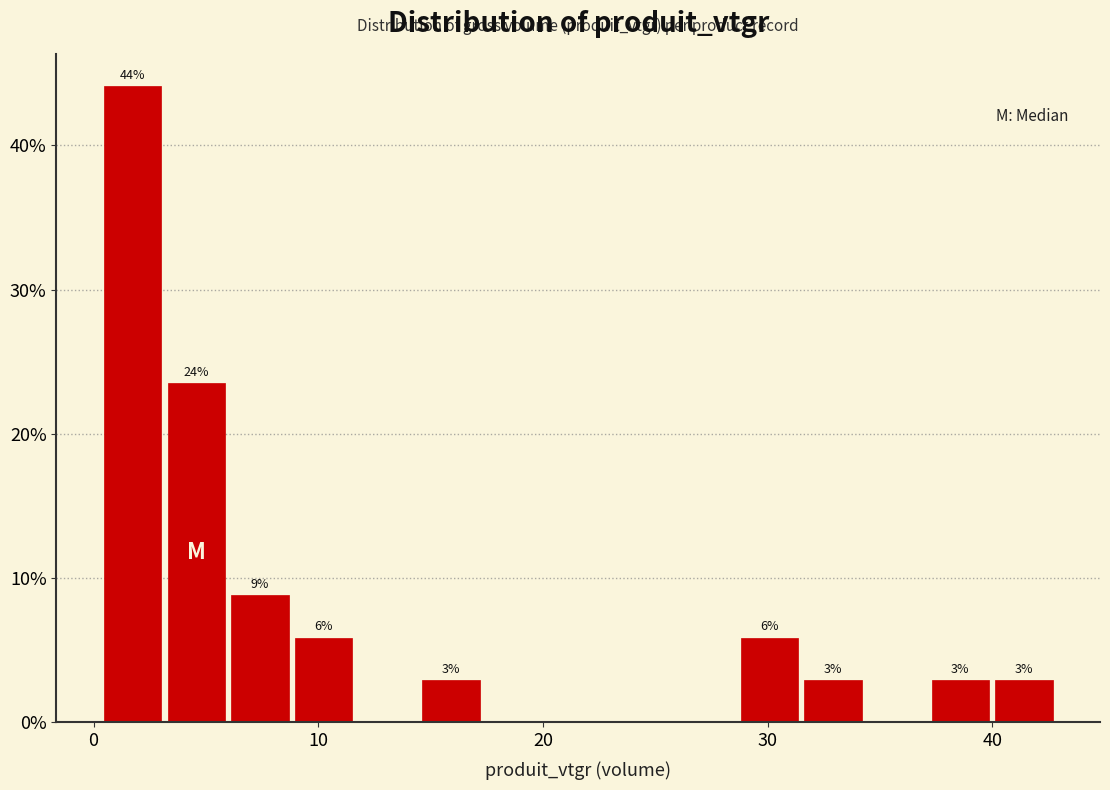

Read against the x-axis, roughly where is the centre of the tallest bar?

2